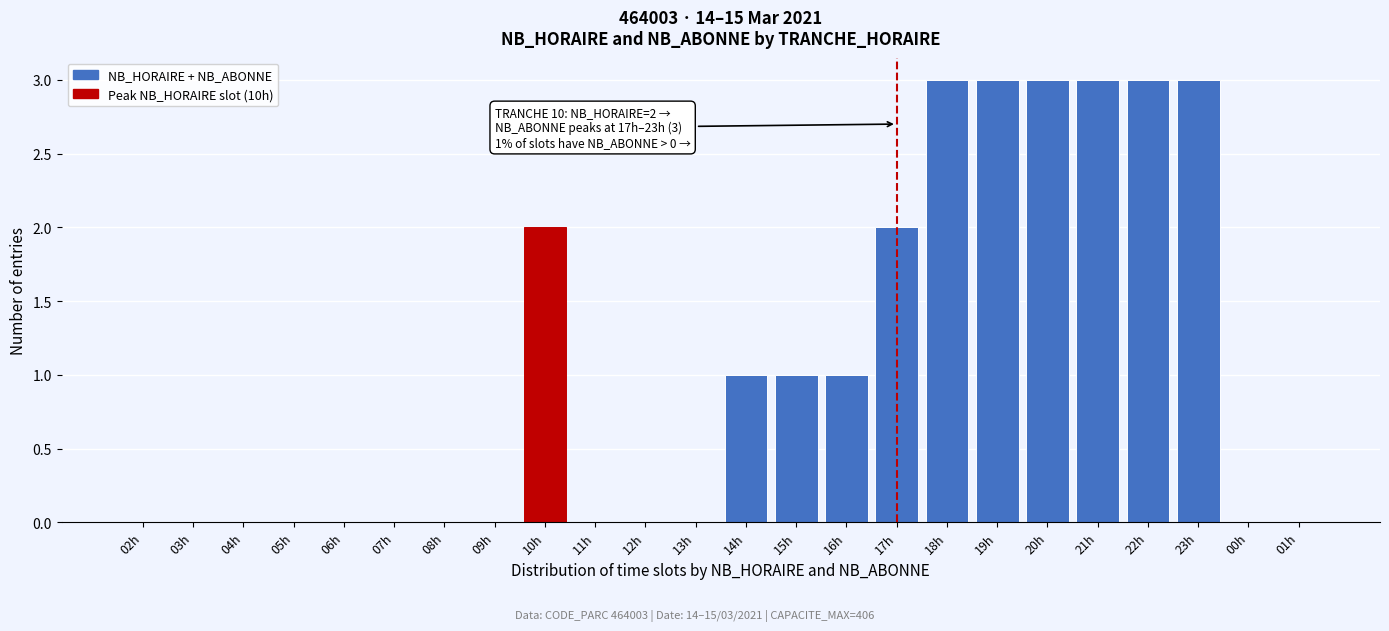

Reading left to right, list all the values displayed in this chart.

02h=0	03h=0	04h=0	05h=0	06h=0	07h=0	08h=0	09h=0	10h=2	11h=0	12h=0	13h=0	14h=1	15h=1	16h=1	17h=2	18h=3	19h=3	20h=3	21h=3	22h=3	23h=3	00h=0	01h=0